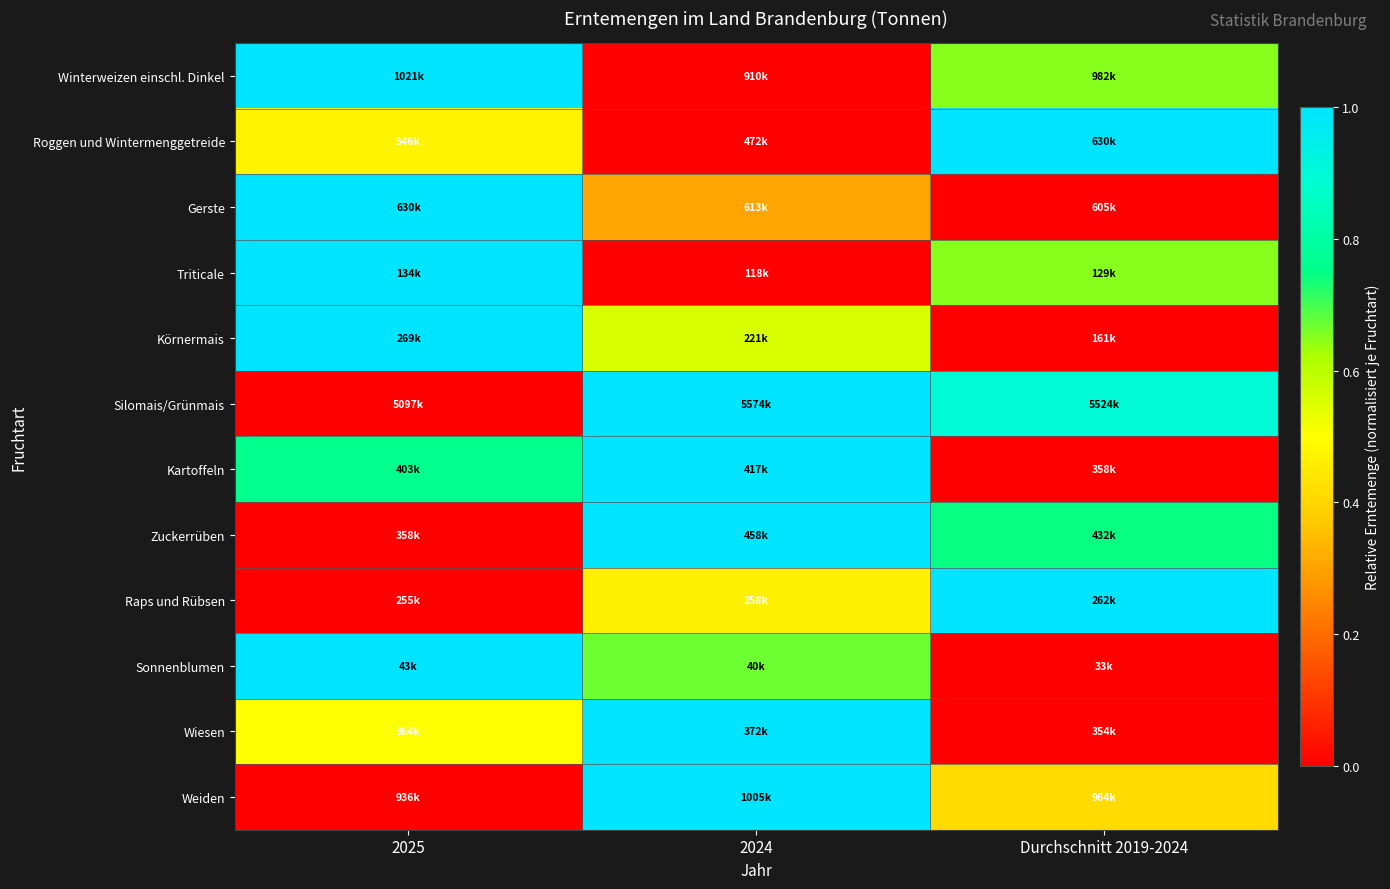

What is the total value across all series at 2025?

6.7